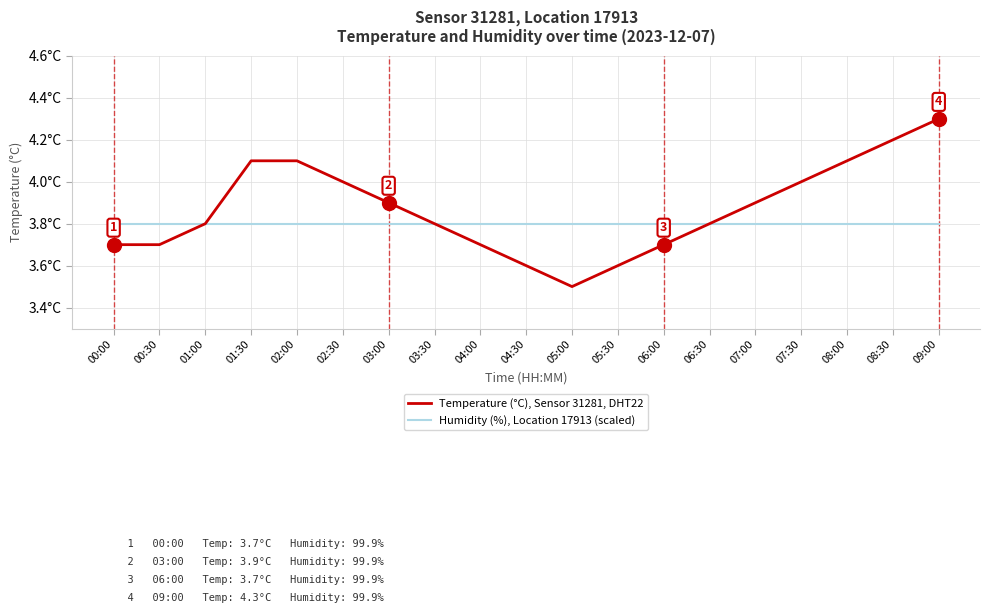

What are all the series names shown in the legend?

Temperature (°C), Sensor 31281, DHT22, Humidity (%), Location 17913 (scaled)